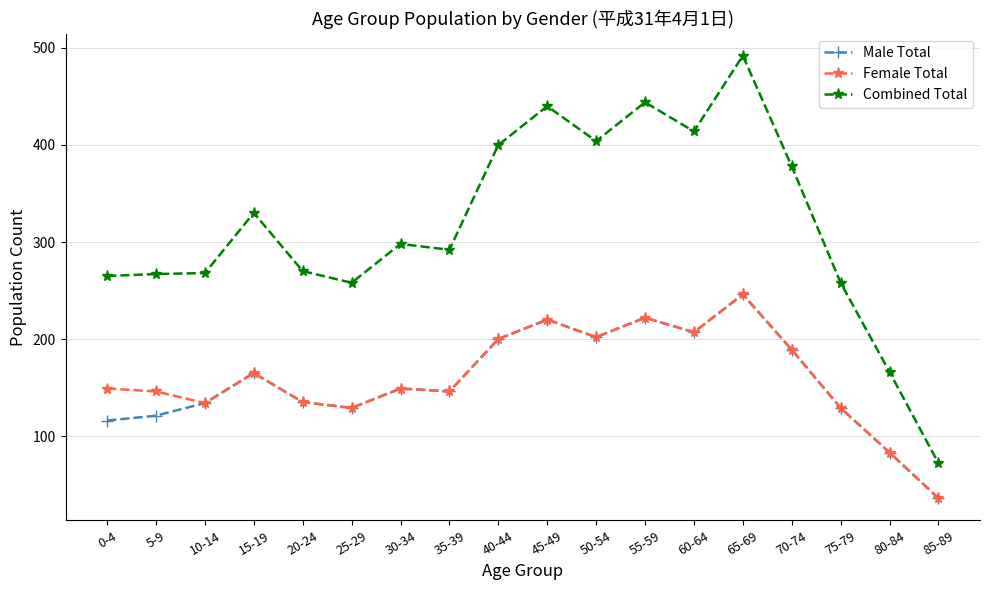

What is the maximum value for Male Total?

246